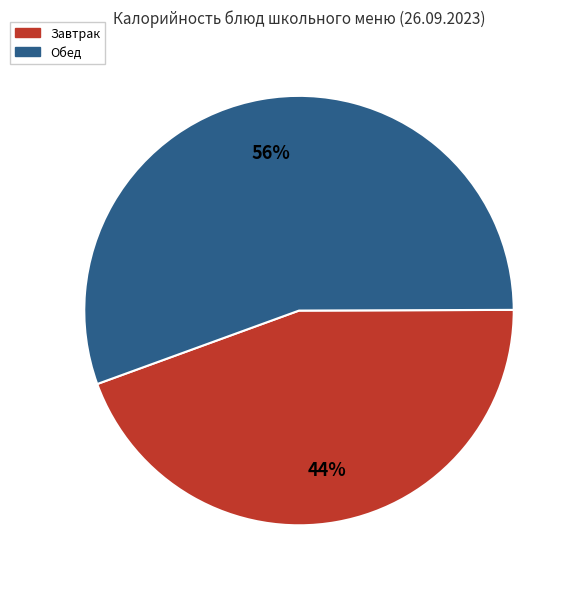

Is there any slice that represents more than half of the pie?

Yes